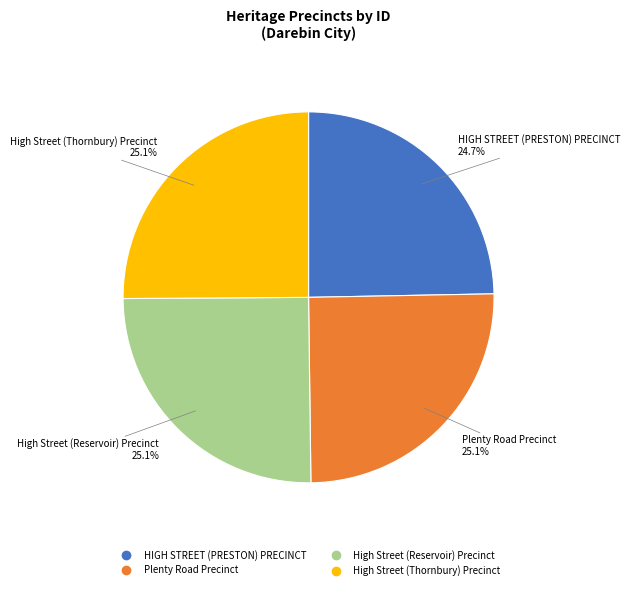

Combined, what portion of the pie is Plenty Road Precinct and High Street (Reservoir) Precinct?

50.2%